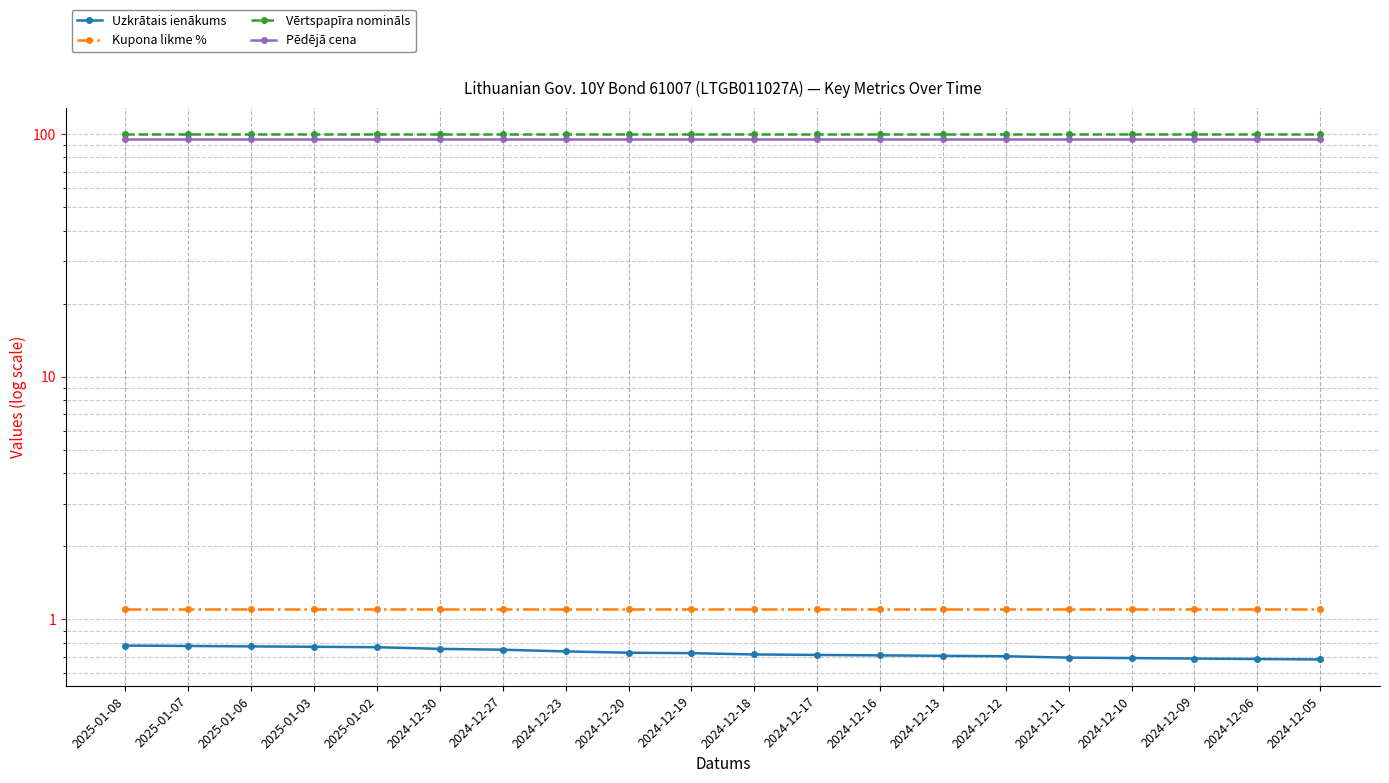

Reading left to right, transcribe all the data shown in this chart.

Uzkrātais ienākums: 0.8	0.8	0.8	0.8	0.8	0.8	0.8	0.7	0.7	0.7	0.7	0.7	0.7	0.7	0.7	0.7	0.7	0.7	0.7	0.7
Kupona likme %: 1.1	1.1	1.1	1.1	1.1	1.1	1.1	1.1	1.1	1.1	1.1	1.1	1.1	1.1	1.1	1.1	1.1	1.1	1.1	1.1
Vērtspapīra nomināls: 100.0	100.0	100.0	100.0	100.0	100.0	100.0	100.0	100.0	100.0	100.0	100.0	100.0	100.0	100.0	100.0	100.0	100.0	100.0	100.0
Pēdējā cena: 95.3	95.3	95.3	95.3	95.3	95.3	95.3	95.3	95.3	95.3	95.3	95.3	95.3	95.3	95.3	95.3	95.3	95.3	95.3	95.3